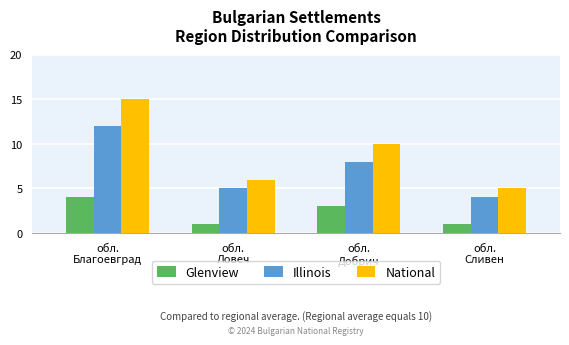

Which series has the largest range (max minus min)?

National